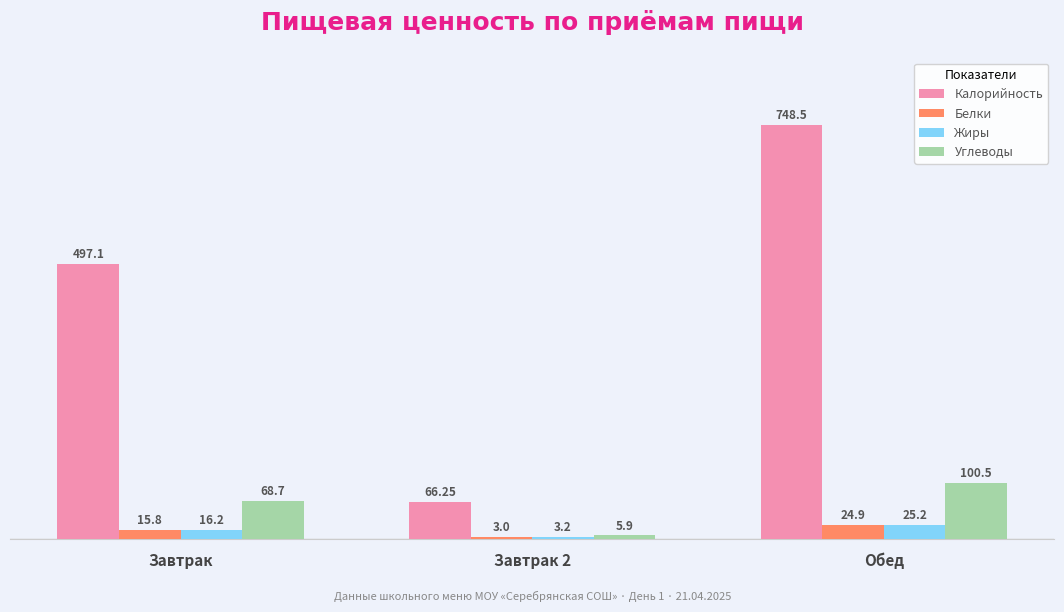

Which series has the largest total across all categories?

Калорийность